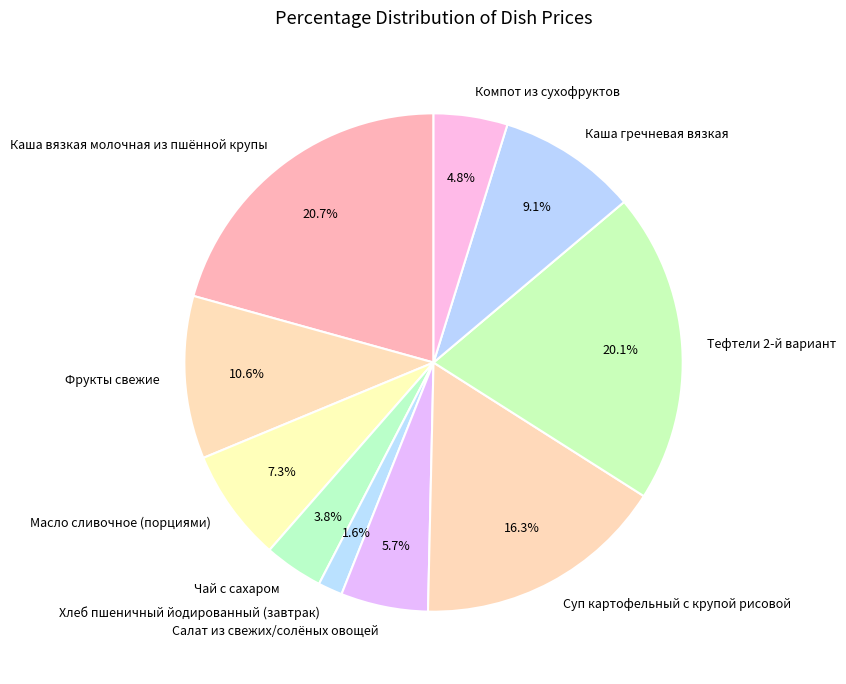

The Компот из сухофруктов slice represents 5% of the pie. True or false?

True